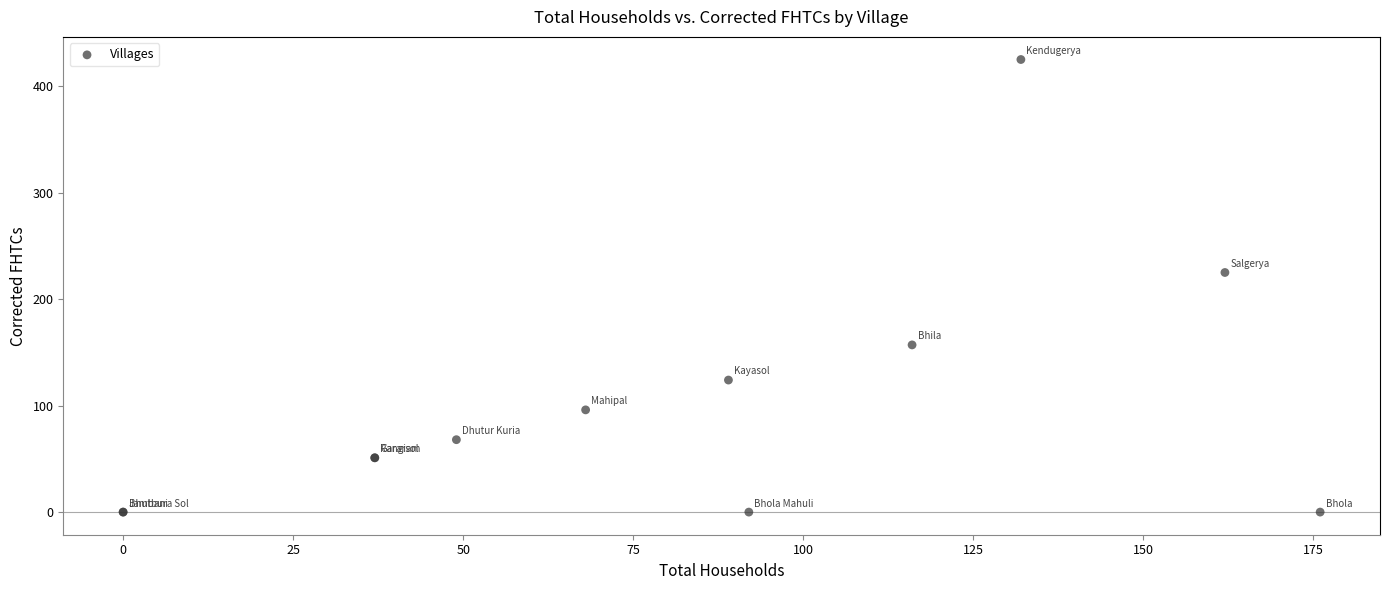

What Y value in the scatter plot is closest to 212?

225